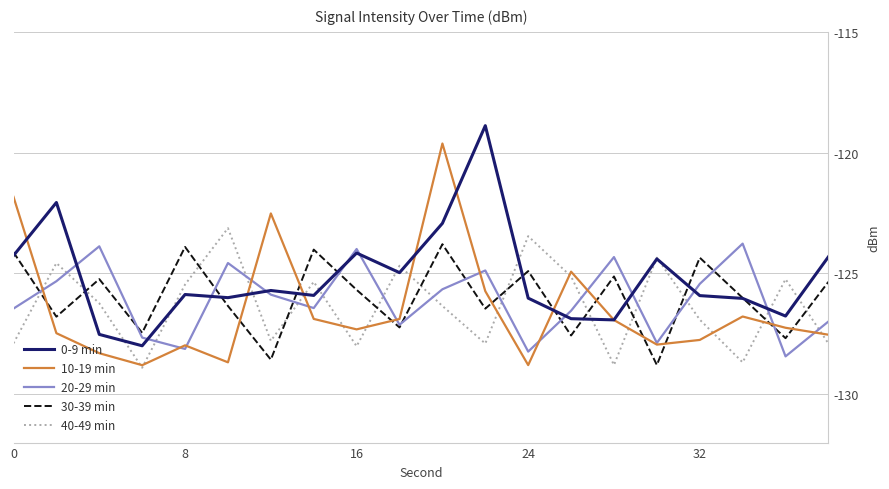

In 20-29 min, how many points are lower than both neighbors (excluding endpoints)?

6